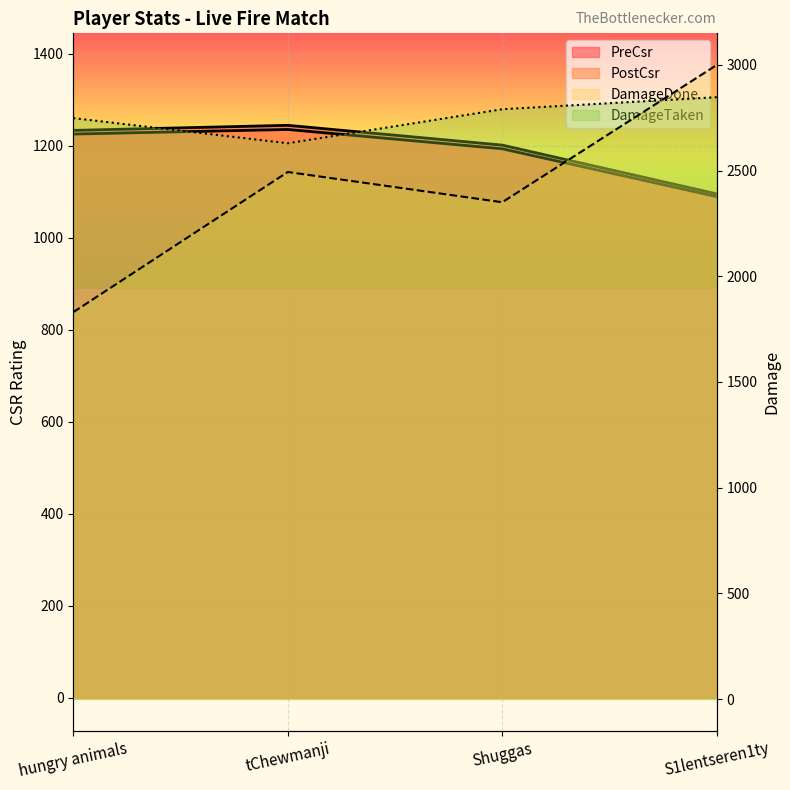

Is the value of PostCsr at hungry animals greater than the value of PreCsr at S1lentseren1ty?

Yes